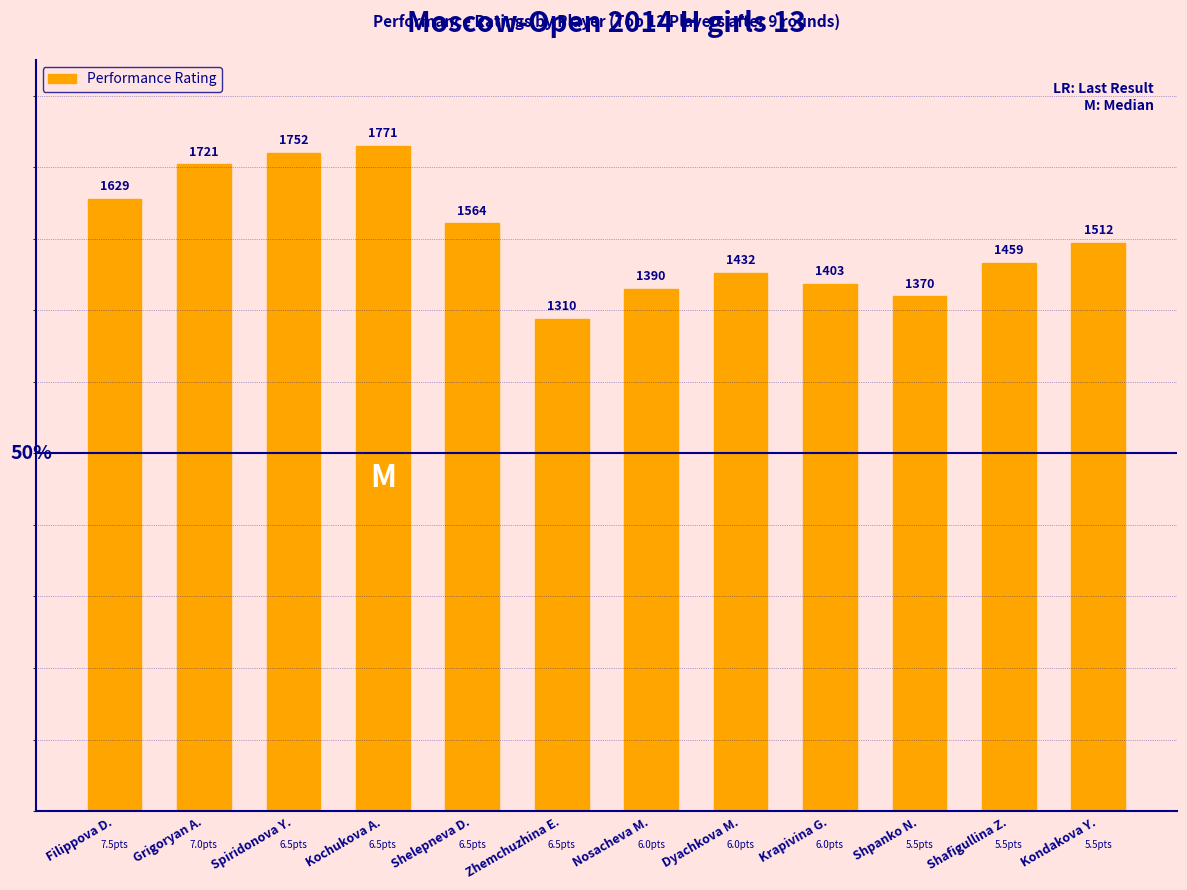

Reading left to right, what are all the values shown in this chart?

Filippova D.=85.5	Grigoryan A.=90.4	Spiridonova Y.=92.0	Kochukova A.=93.0	Shelepneva D.=82.1	Zhemchuzhina E.=68.8	Nosacheva M.=73.0	Dyachkova M.=75.2	Krapivina G.=73.7	Shpanko N.=71.9	Shafigullina Z.=76.6	Kondakova Y.=79.4